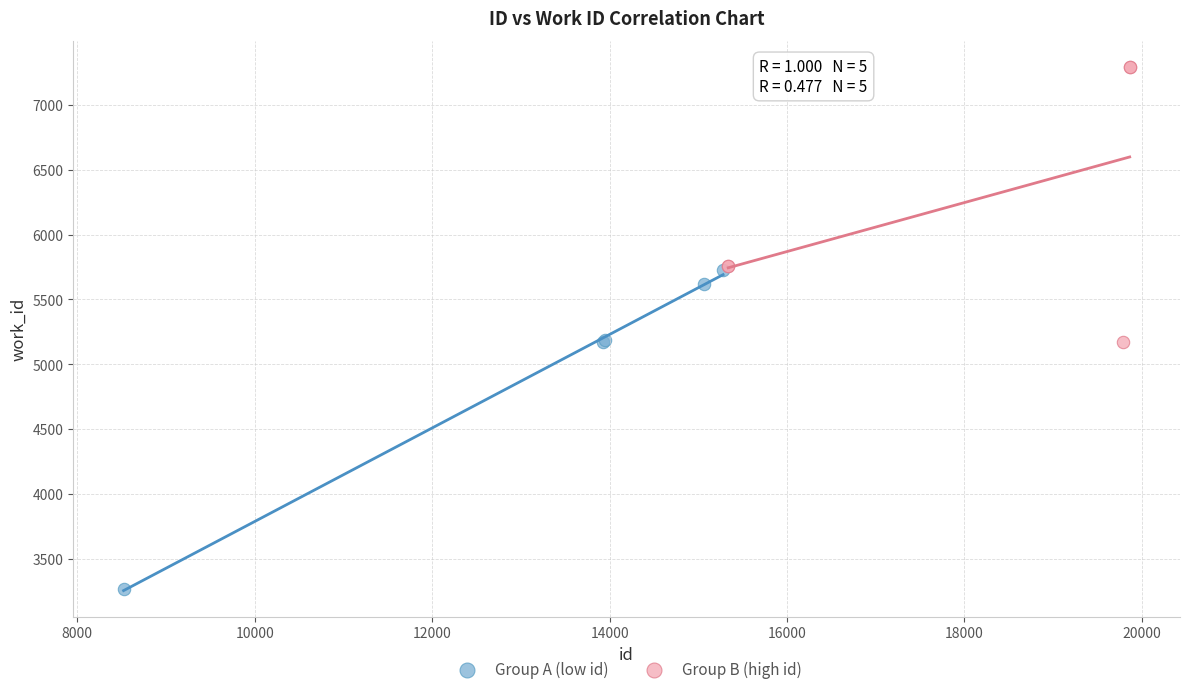

What are all the series names shown in the legend?

Group A (low id), Group B (high id)